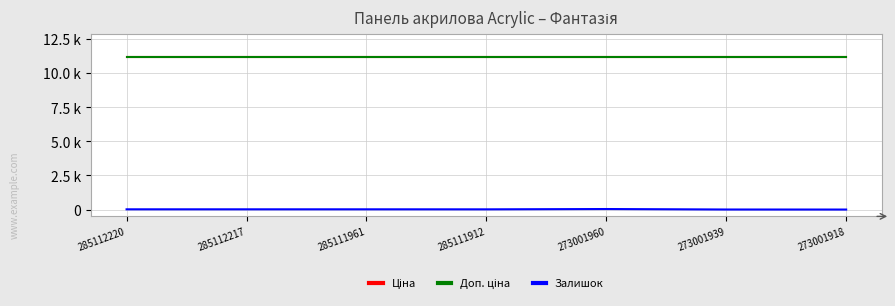

True or false: Доп. ціна has more than 2 points higher than both neighbors.

False